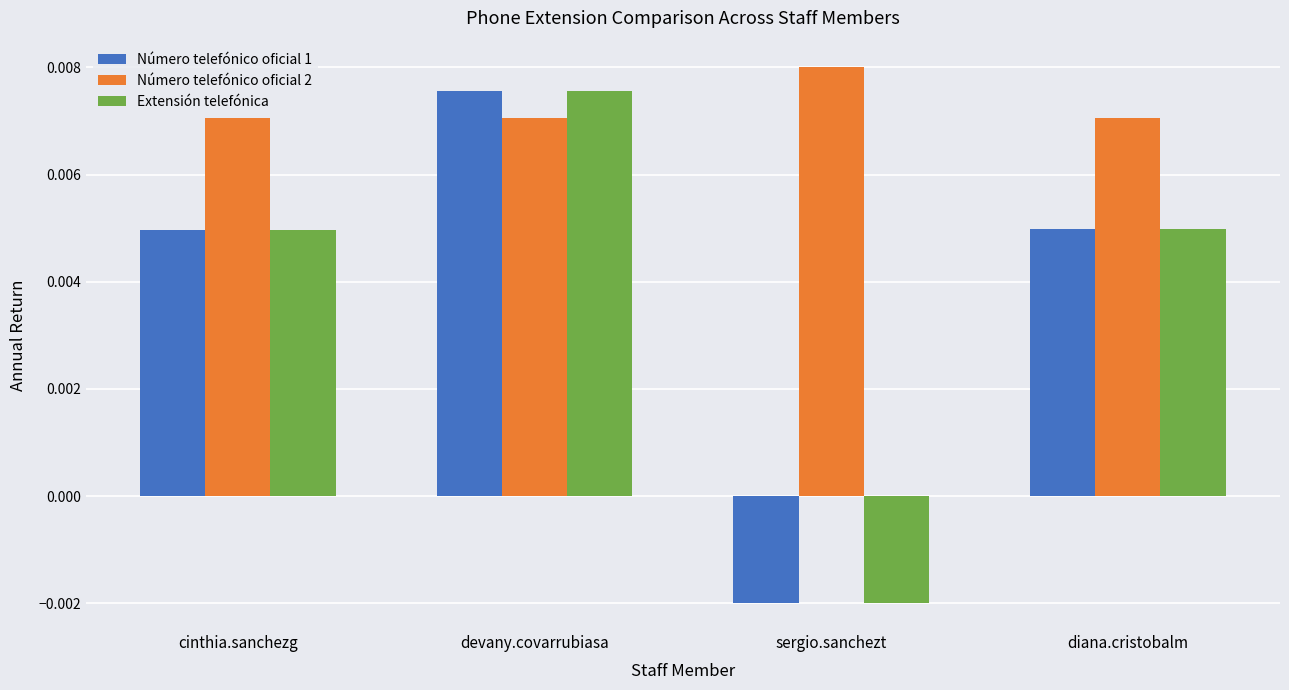

Which label corresponds to the largest value in the chart?

sergio.sanchezt